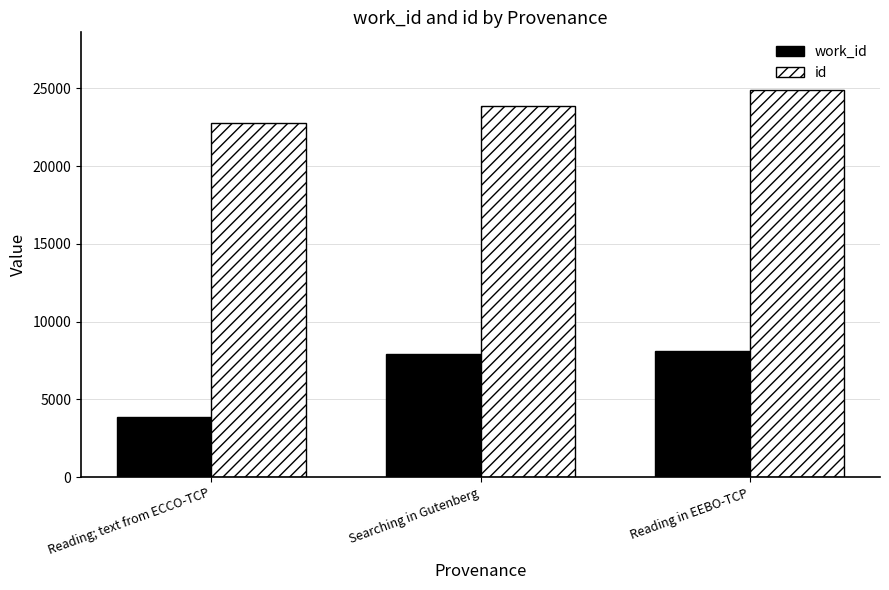

What is the spread (max minus min) of values at Searching in Gutenberg?

15982